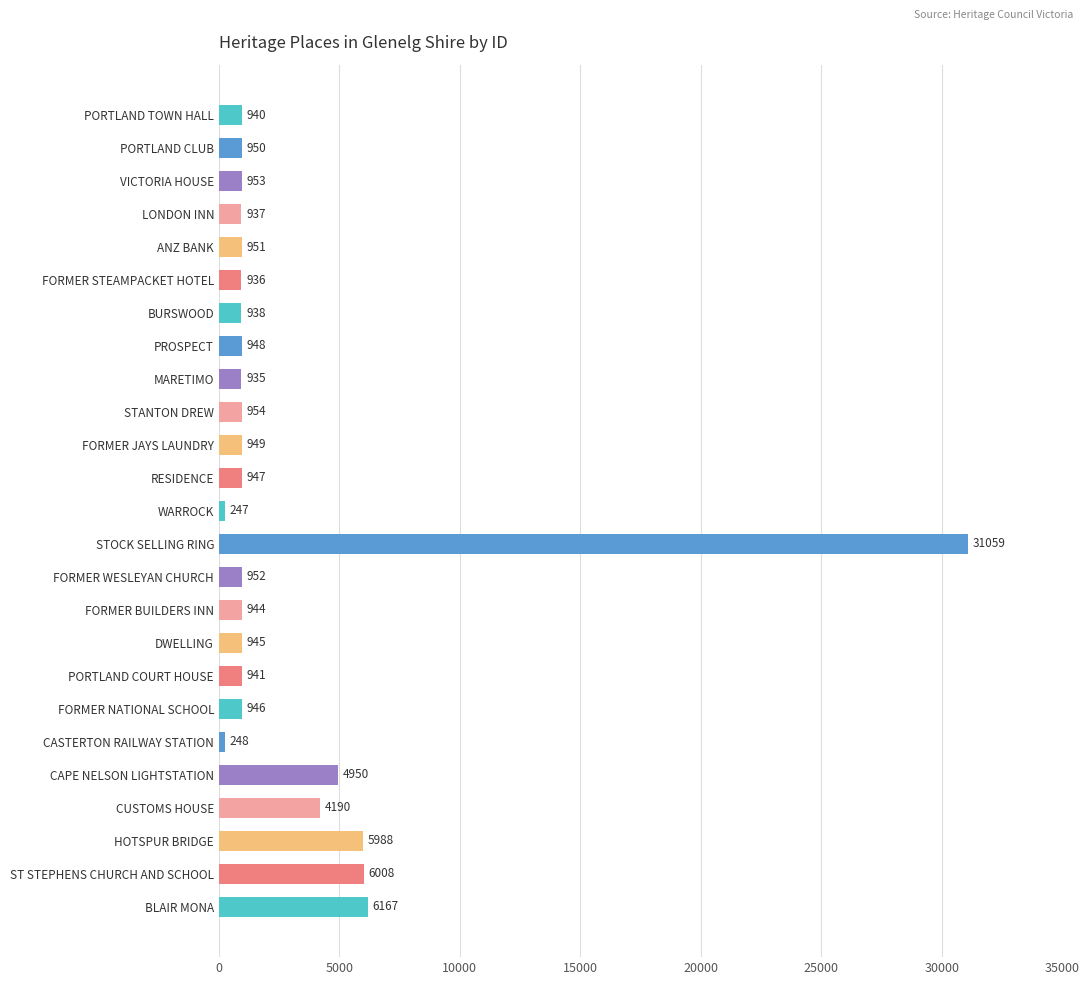

Between FORMER BUILDERS INN and FORMER STEAMPACKET HOTEL, which is larger?

FORMER BUILDERS INN